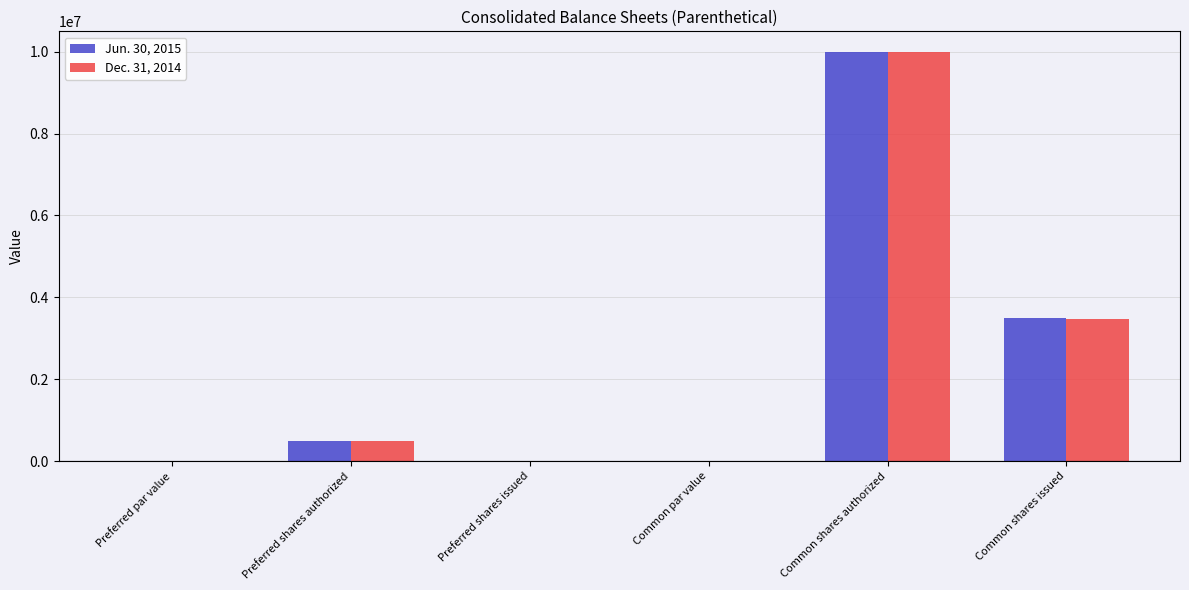

How many groups of bars are there?

6